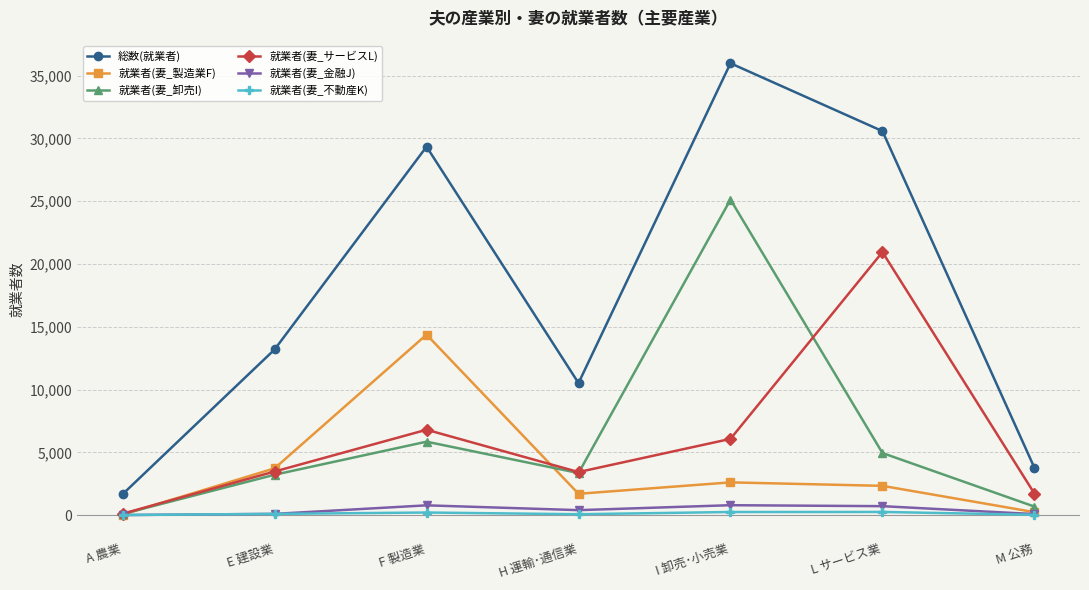

Where is the first local maximum for 就業者(妻_卸売I)?

F 製造業